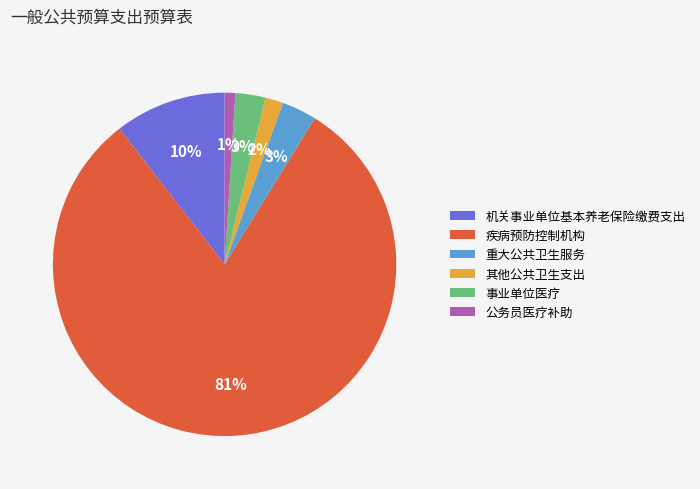

The 机关事业单位基本养老保险缴费支出 slice represents 3% of the pie. True or false?

False